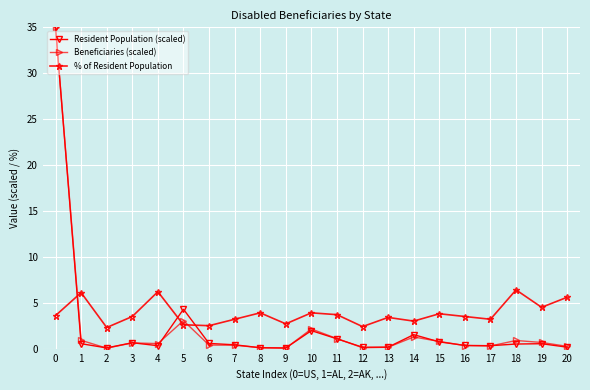

Is this an area chart (filled region under the line)?

No